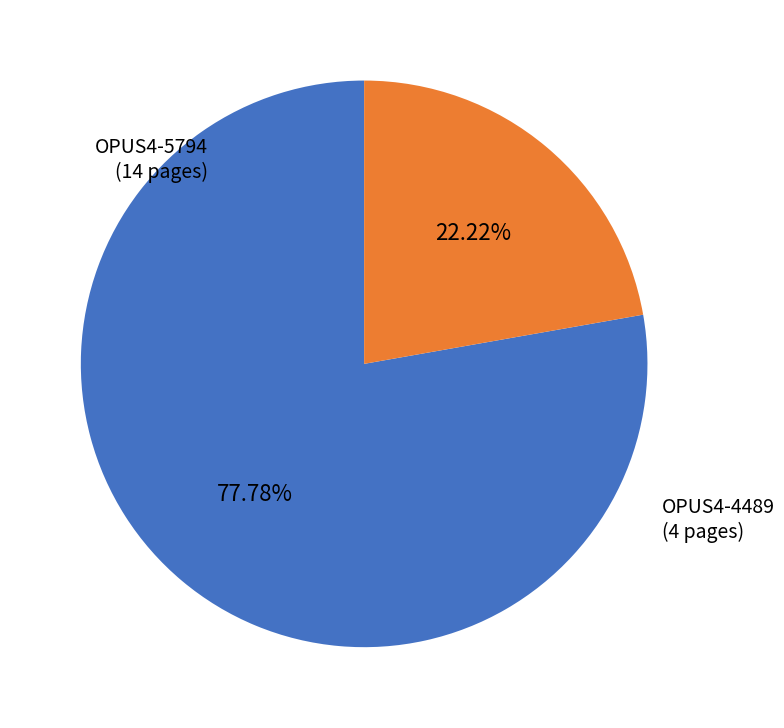

Does any single category account for the majority?

Yes